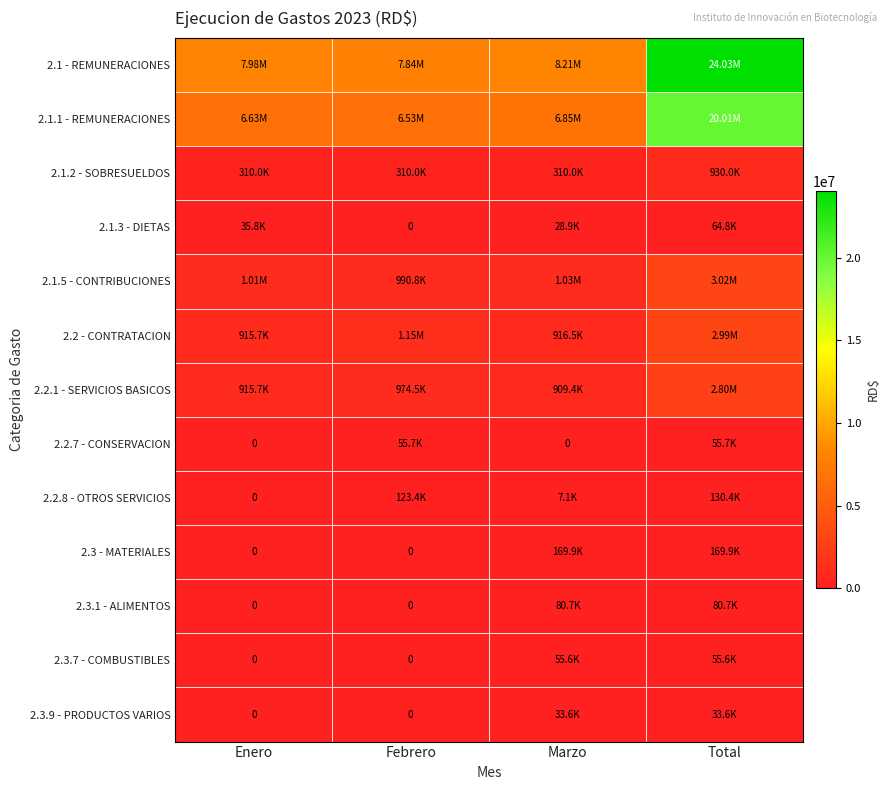

True or false: 2.2.1 - SERVICIOS BASICOS has a value of 909373.3 at Marzo.

True